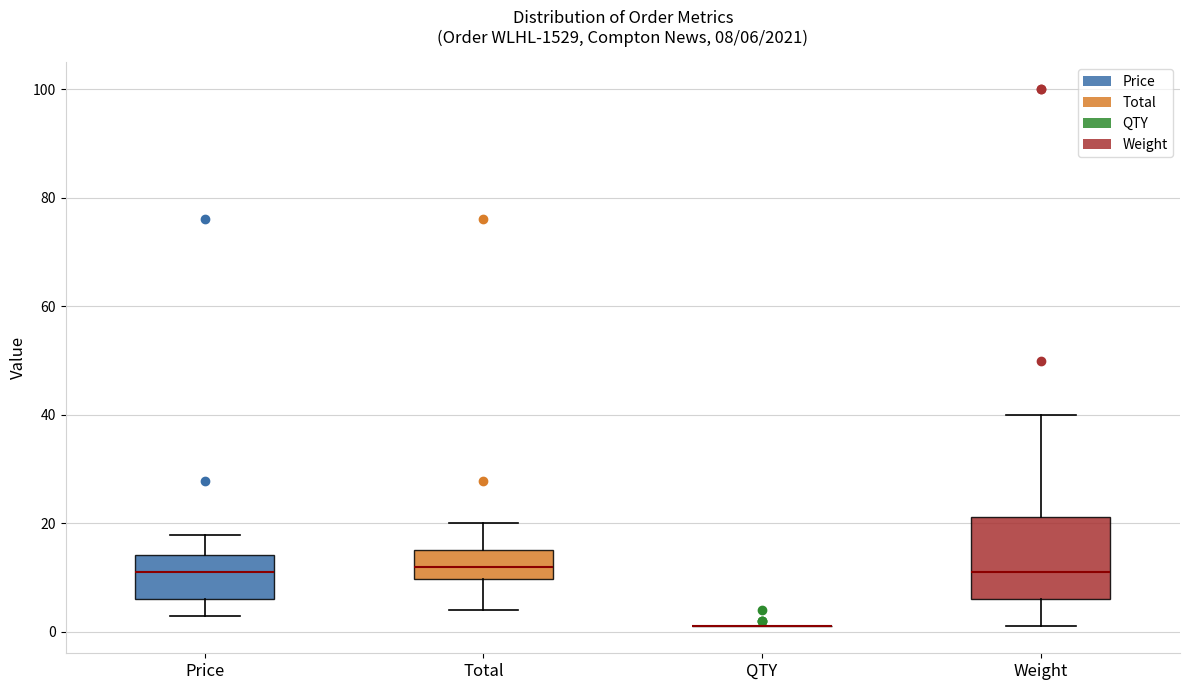

Comparing the boxes themselves (not the whiskers), which one is the tallest?

Weight